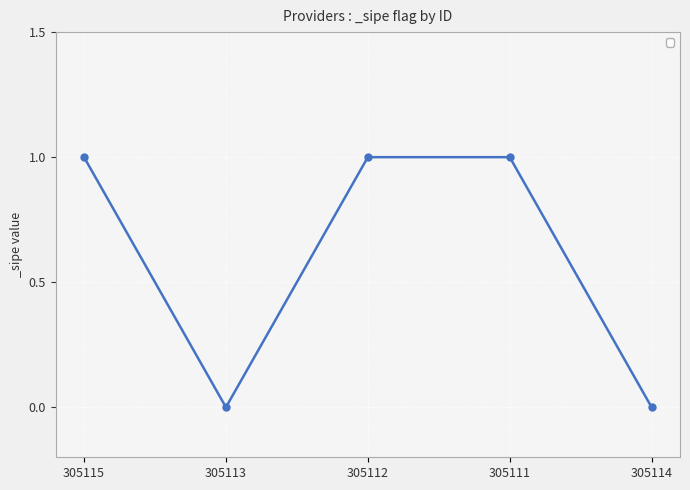

What is the change in value from 305115 to 305114?

-1